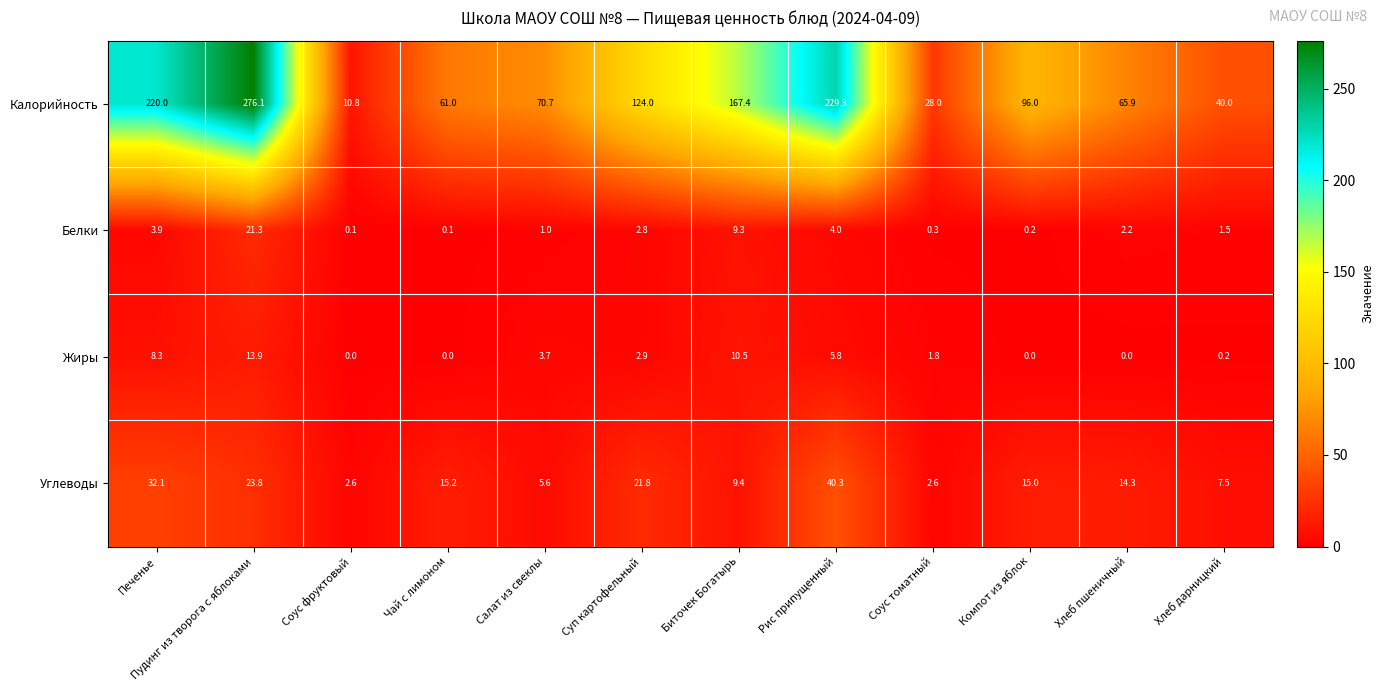

Where does the Белки series first go above 2?

Печенье